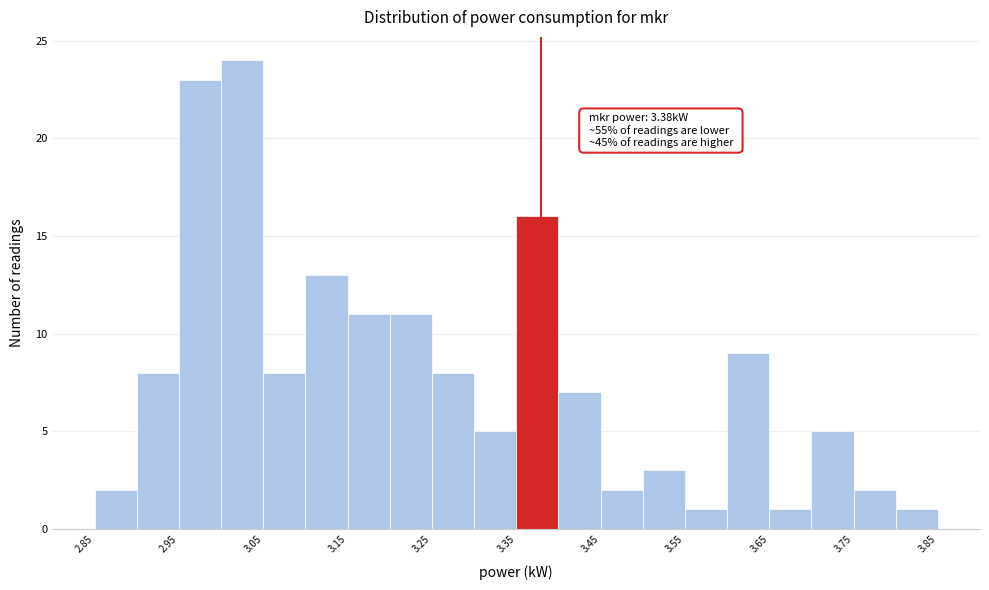

Which range on the x-axis has the tallest bar?

3.00 to 3.05